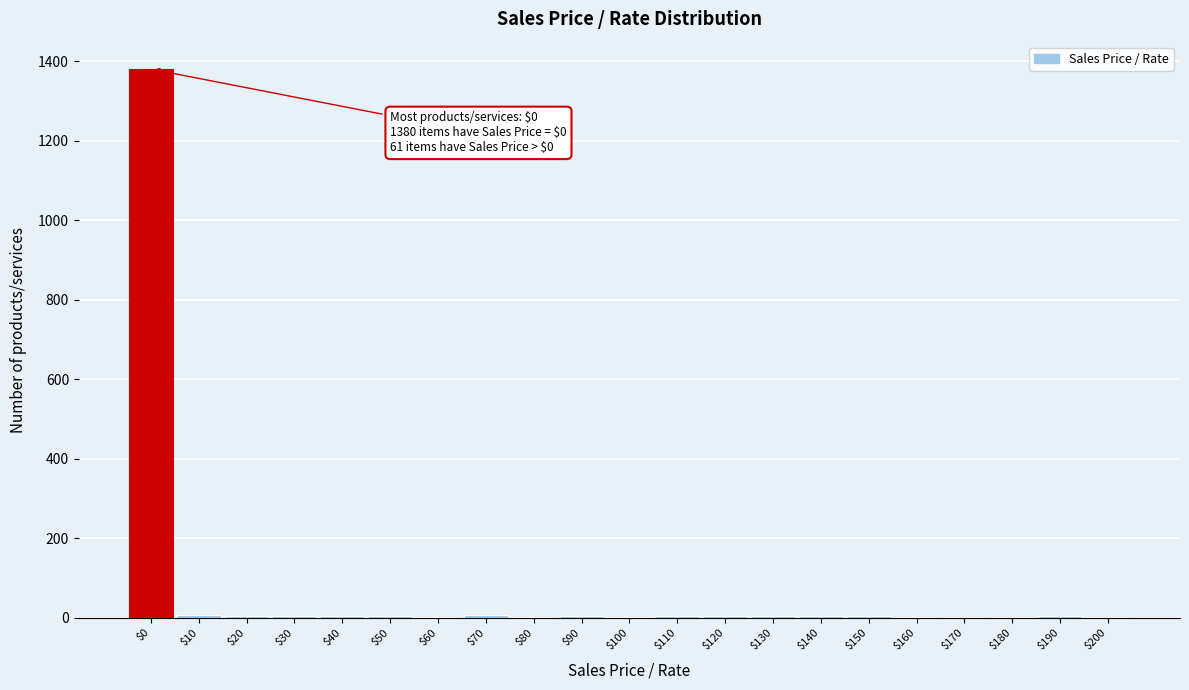

True or false: the data shows 1 at $200.

True